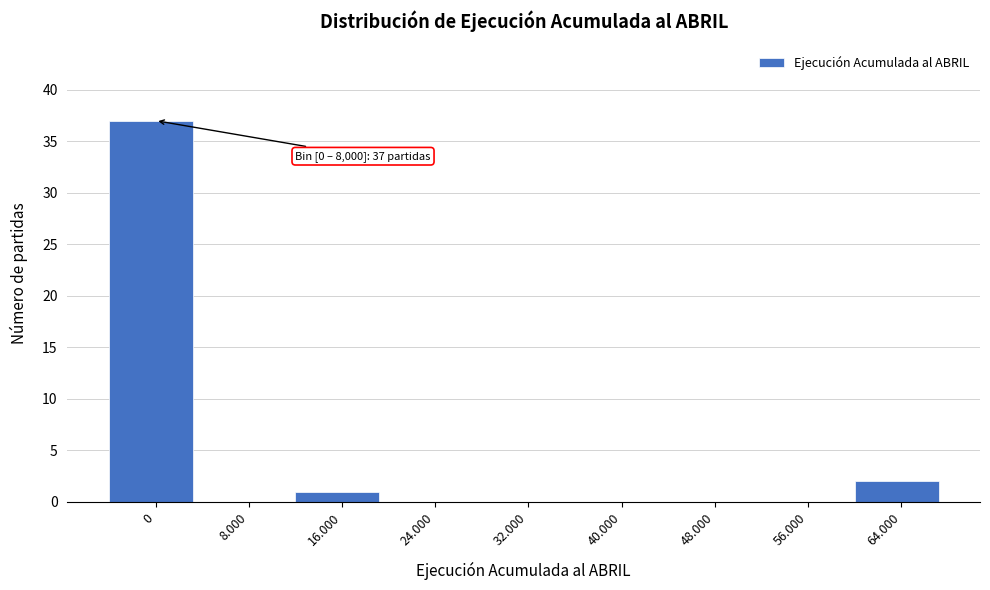

Reading left to right, transcribe all the data shown in this chart.

0=37	8.000=0	16.000=1	24.000=0	32.000=0	40.000=0	48.000=0	56.000=0	64.000=2